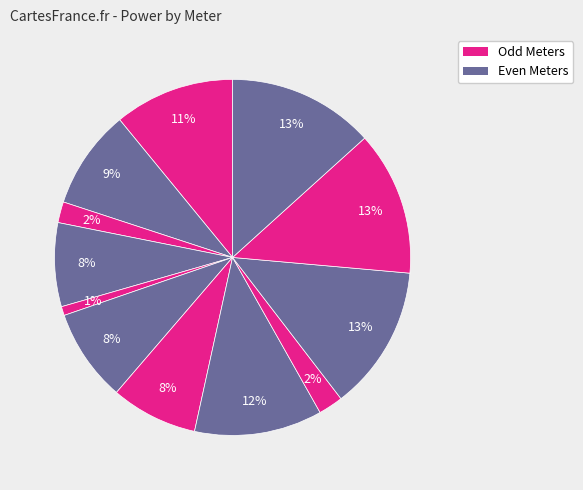

How many segments does this pie chart have?

12